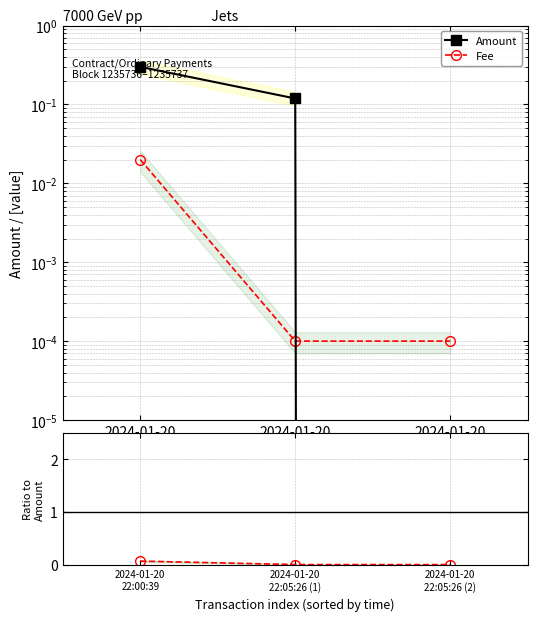

Reading left to right, transcribe all the data shown in this chart.

Amount: 2024-01-20
22:00:39=0.3	2024-01-20
22:05:26 (1)=0.1	2024-01-20
22:05:26 (2)=0.0
Fee: 2024-01-20
22:00:39=0.0	2024-01-20
22:05:26 (1)=0.0	2024-01-20
22:05:26 (2)=0.0
Fee/Amount: 2024-01-20
22:00:39=0.1	2024-01-20
22:05:26 (1)=0.0	2024-01-20
22:05:26 (2)=0.0